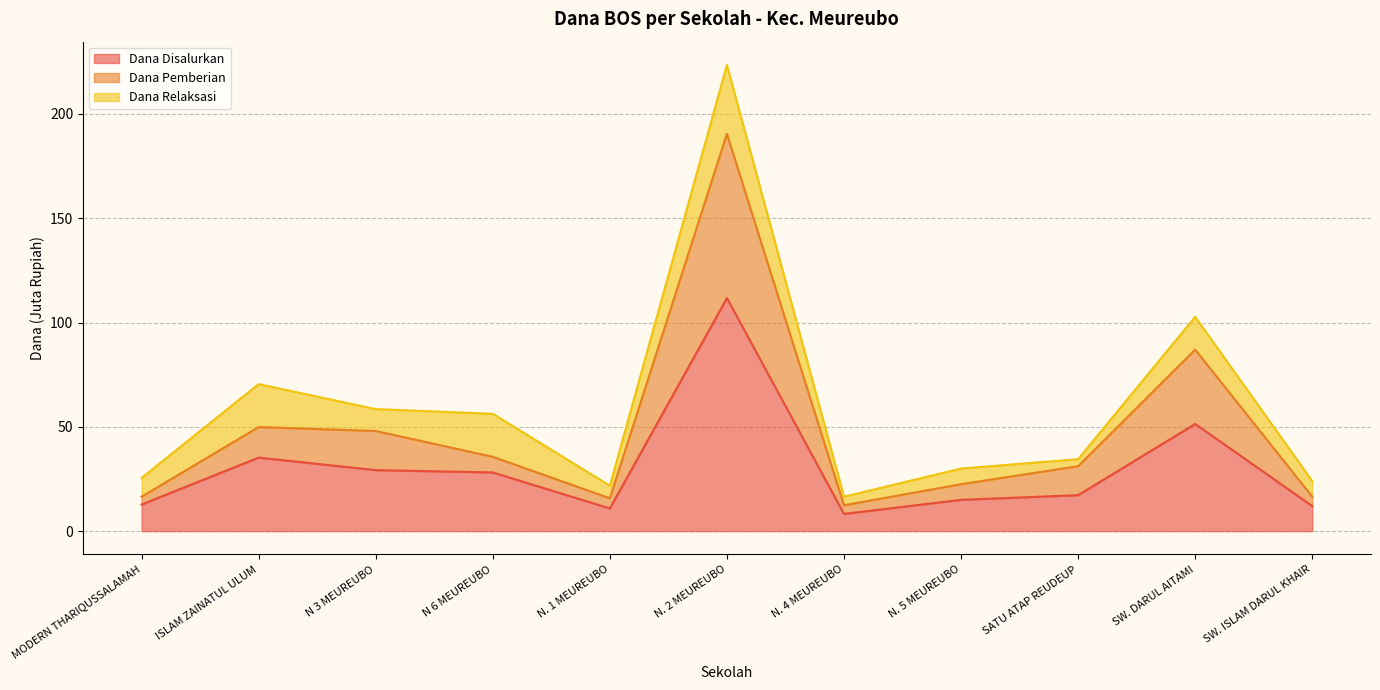

At which label is Dana Disalurkan closest to 60?

SW. DARUL AITAMI